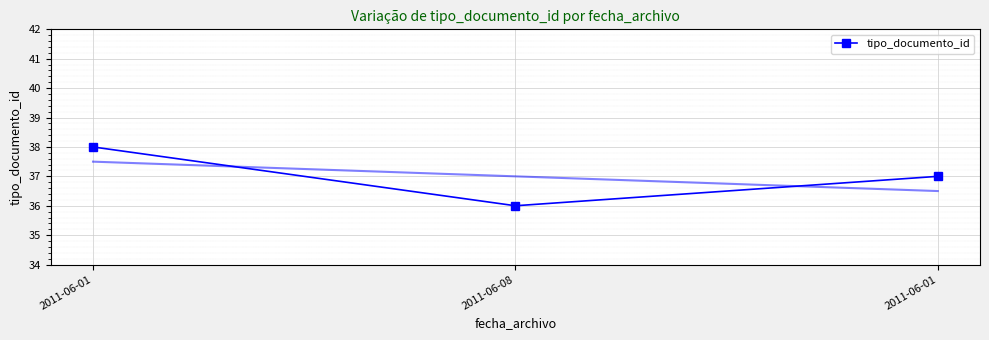

What is the average value?

37